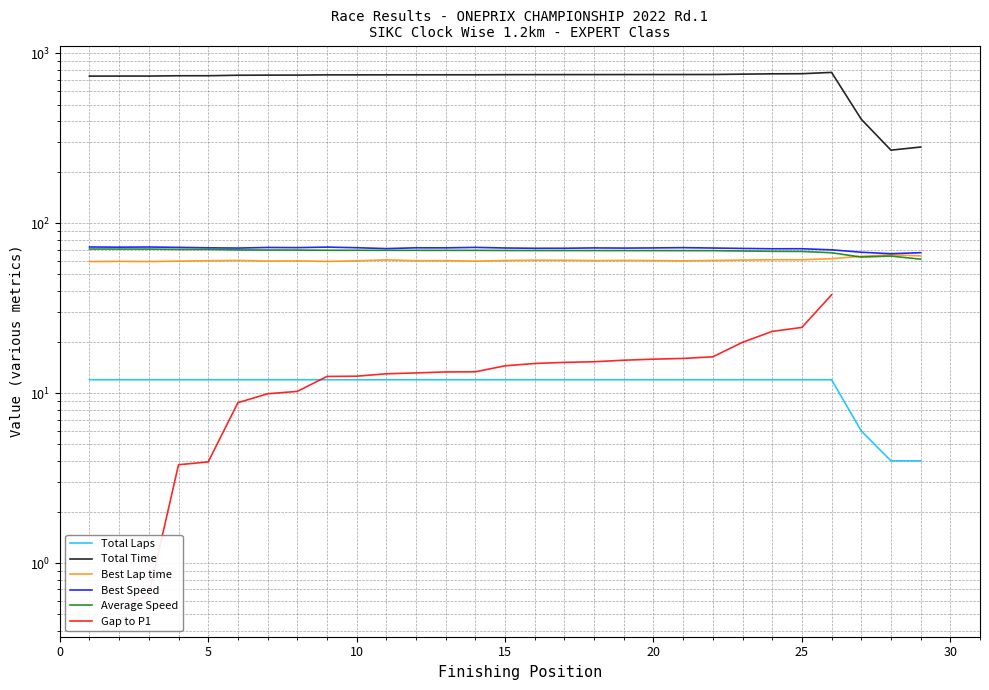

What is the difference between the highest and lowest values at 0?

722.7